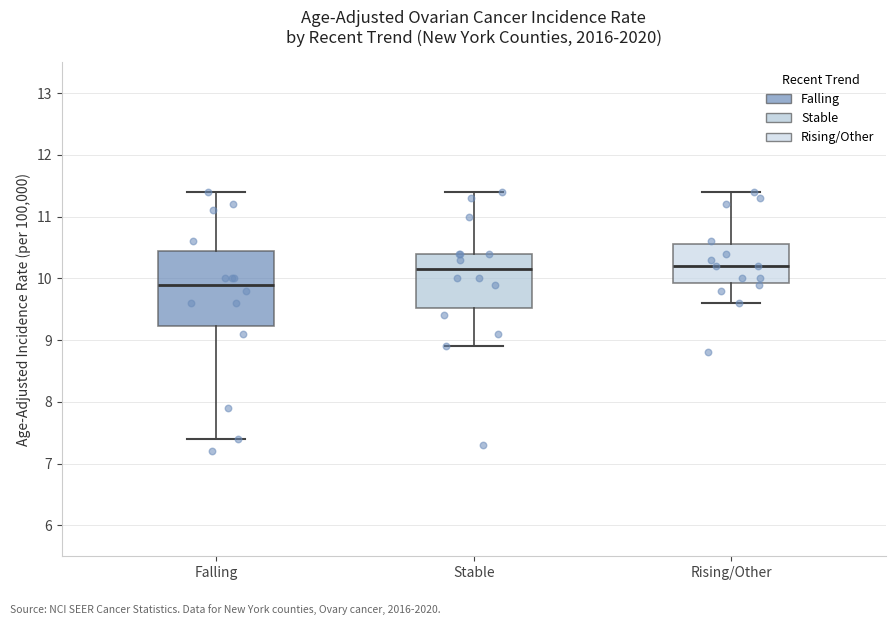

Comparing the boxes themselves (not the whiskers), which one is the tallest?

Falling